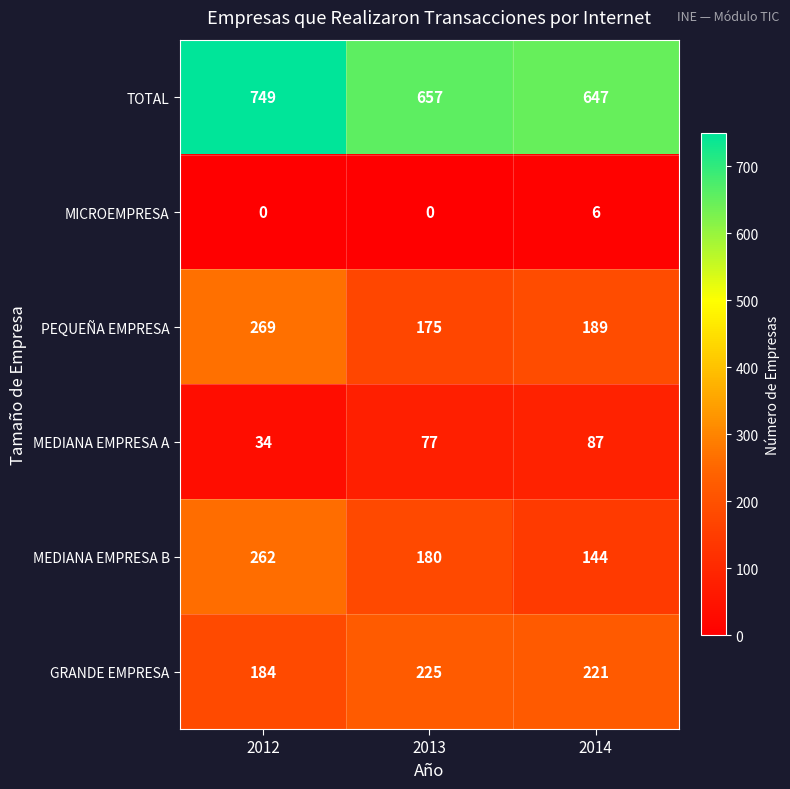

What is the difference between the highest and lowest values at 2012?

749